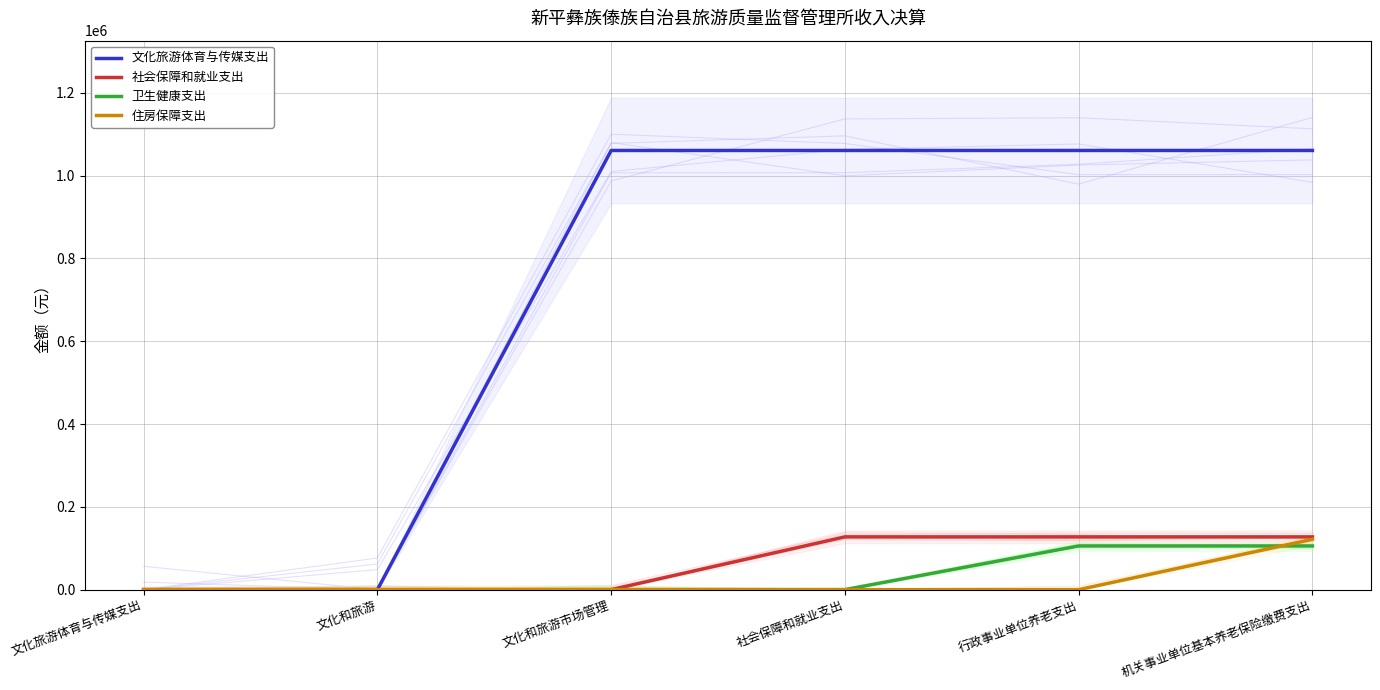

Which category has the highest value across all series?

文化和旅游市场管理